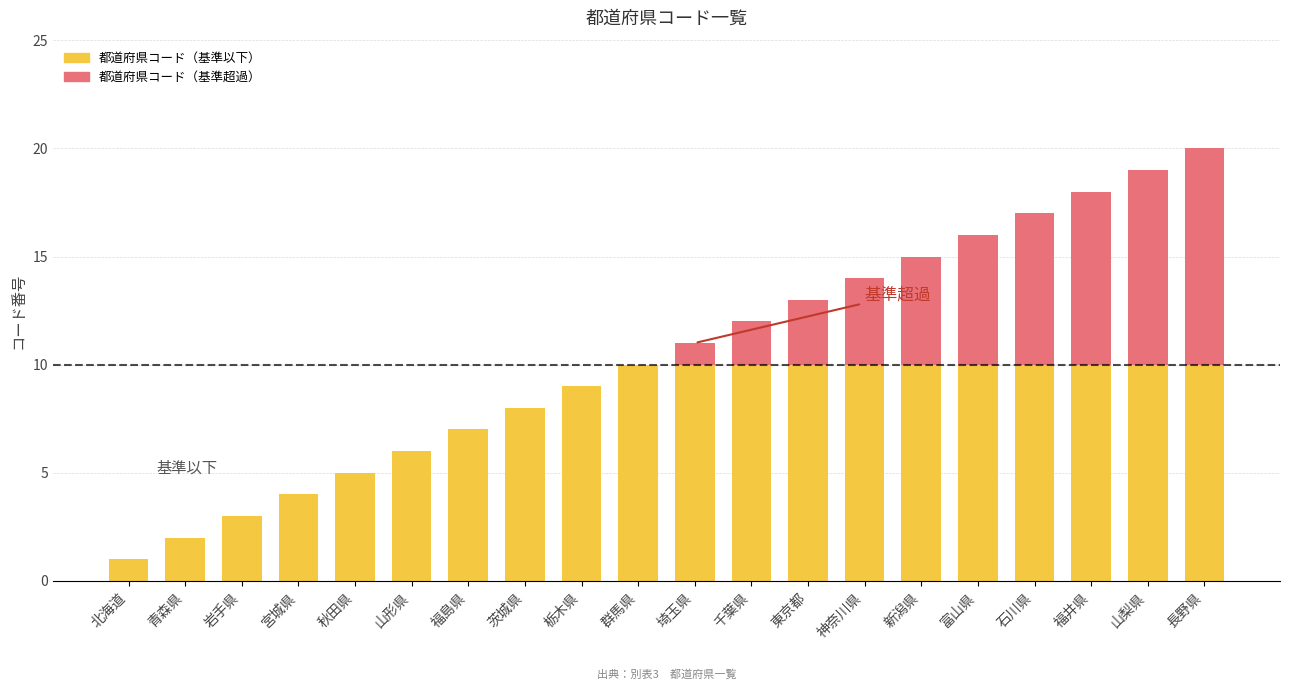

Does the chart contain stacked bars?

Yes